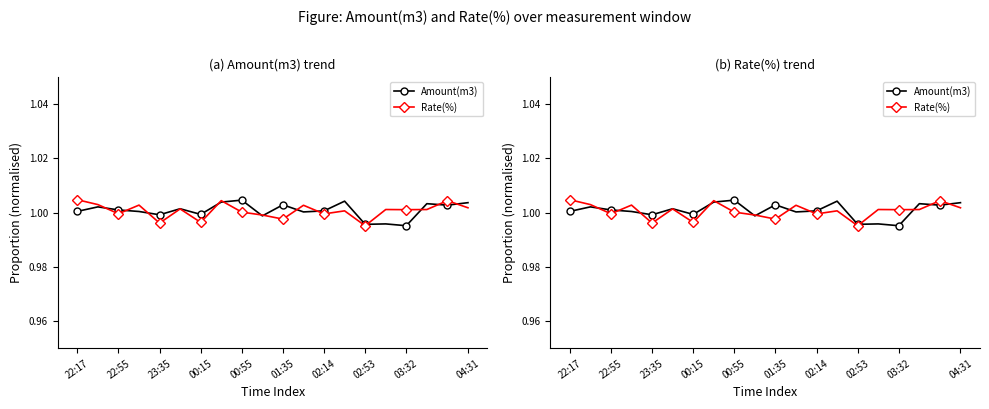

What position from the left is 00:55?

9